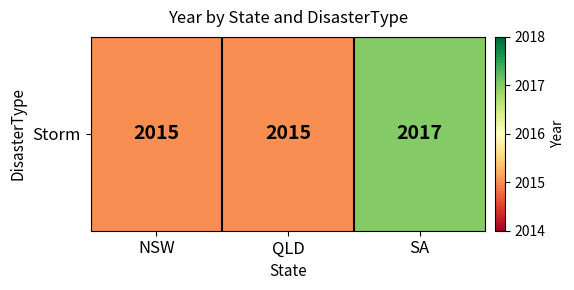

The value at SA is 2017. True or false?

True